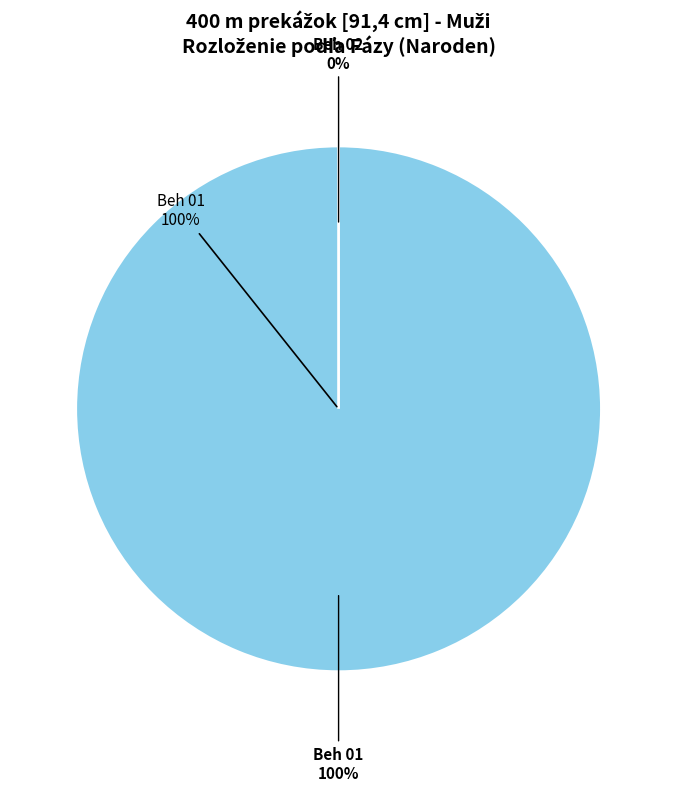

To the nearest percent, what is the difference between the Beh 02 and Beh 01 slice percentages?

100%